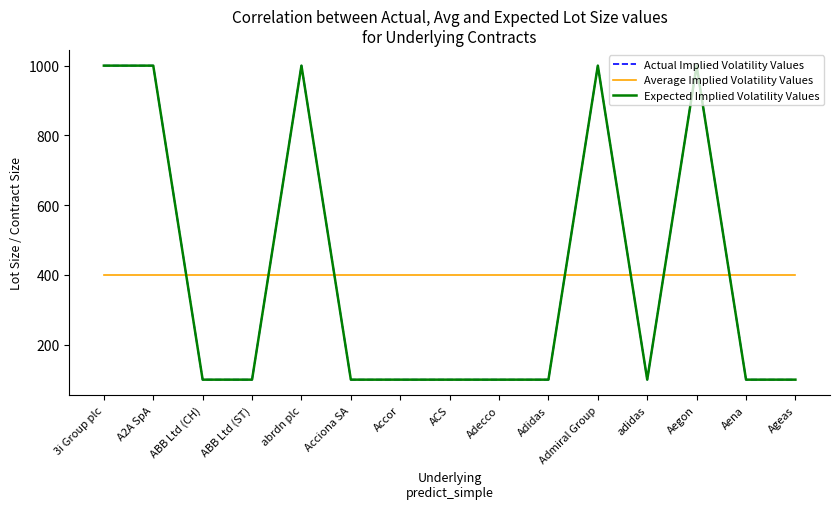

Is the value of Average Implied Volatility Values at Aegon greater than the value of Actual Implied Volatility Values at Ageas?

Yes